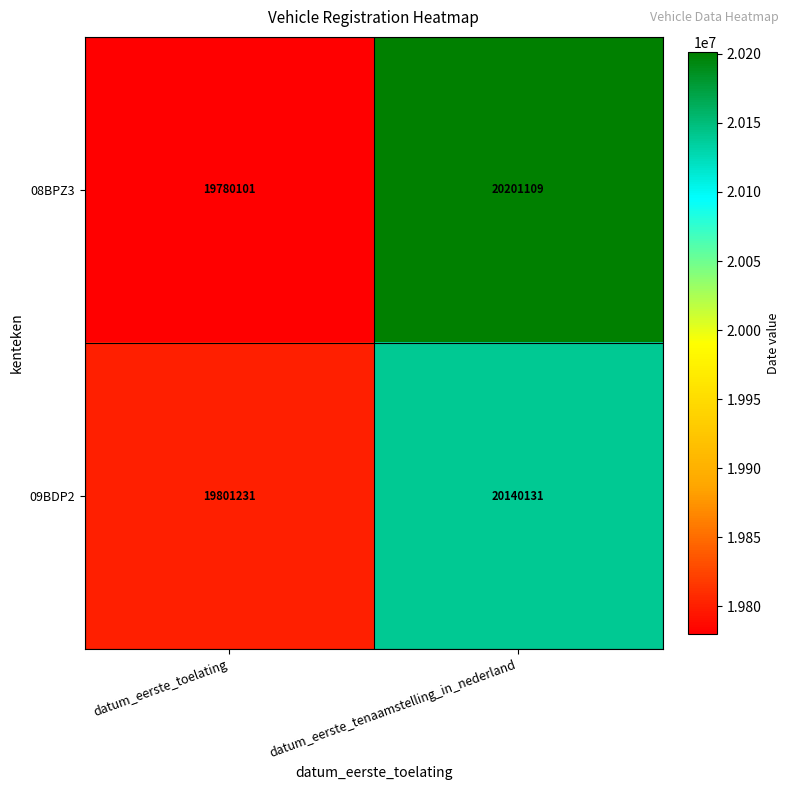

Reading left to right, list all the values displayed in this chart.

08BPZ3: datum_eerste_toelating=19780101	datum_eerste_tenaamstelling_in_nederland=20201109
09BDP2: datum_eerste_toelating=19801231	datum_eerste_tenaamstelling_in_nederland=20140131